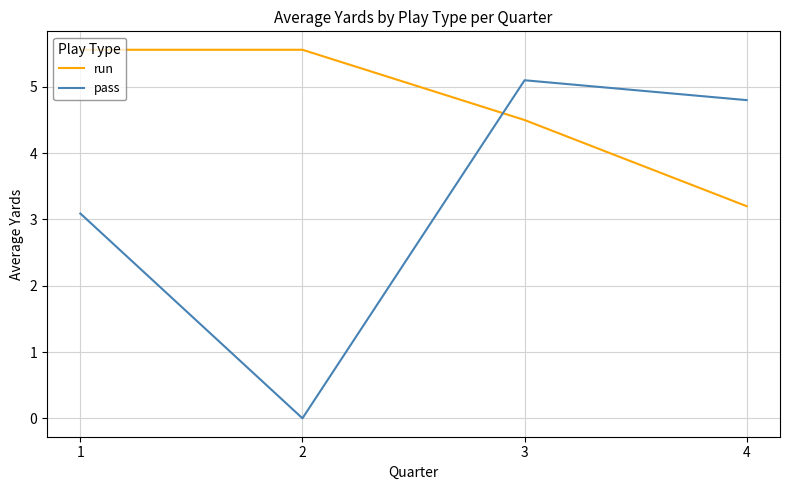

Which series has the largest range (max minus min)?

pass